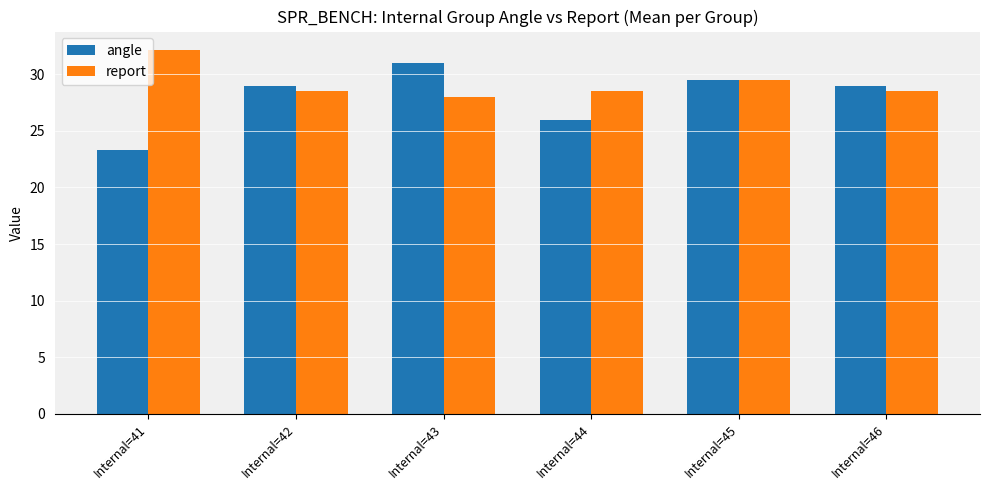

List the series in order of their peak value, lowest first.

angle, report